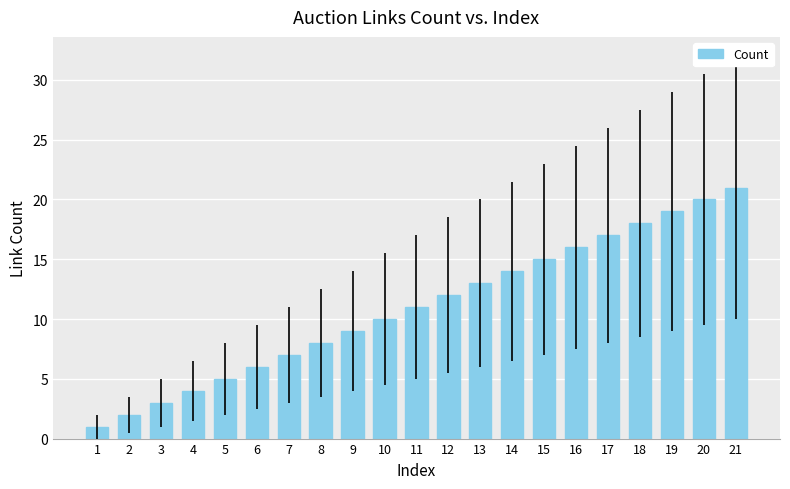

What is the value of the 12th bar from the left?

12